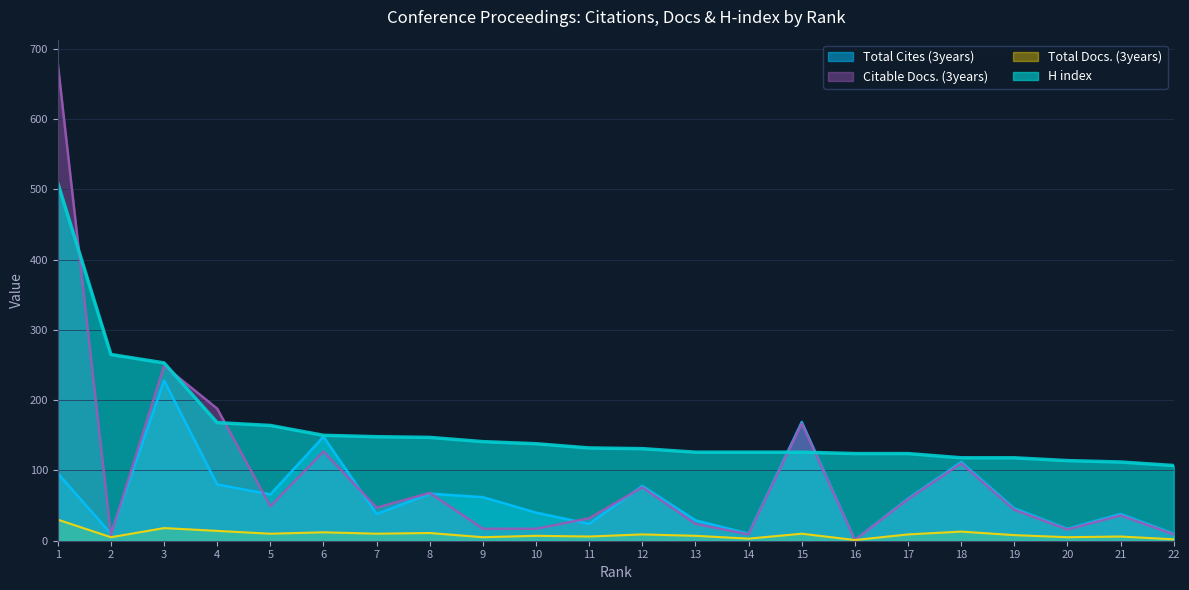

True or false: H index and Total Docs. (3years) cross at least once.

False